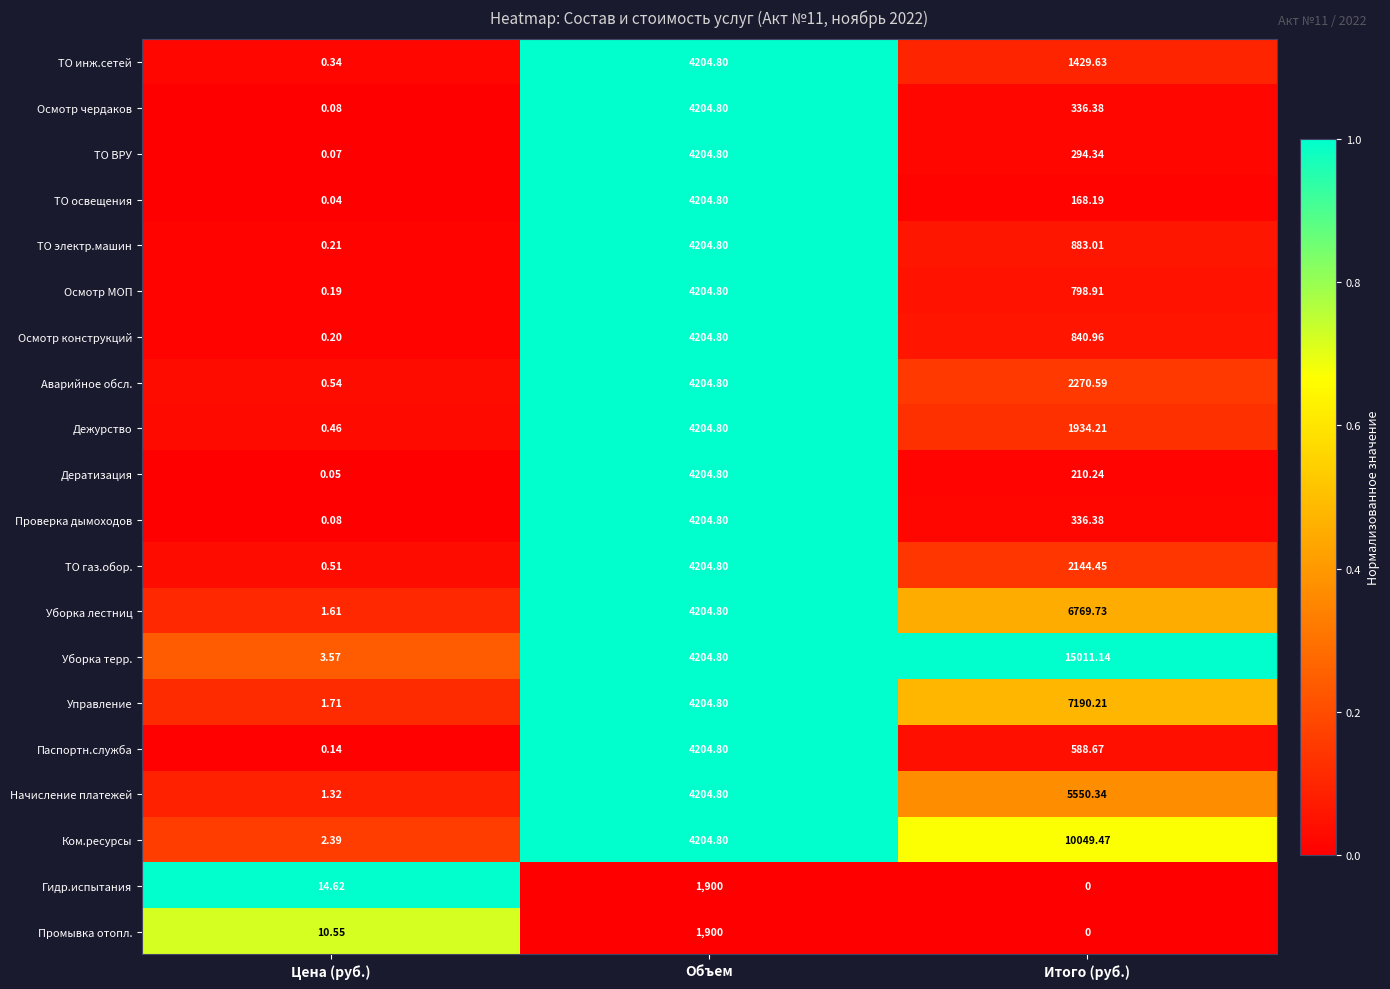

What is the total value across all series at Объем?

79486.4